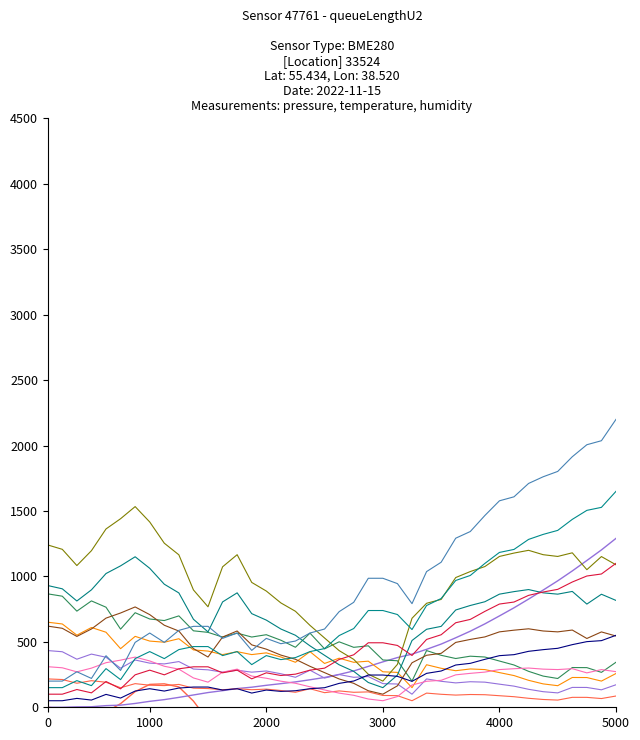

True or false: humidity and temperature intersect in this chart.

True